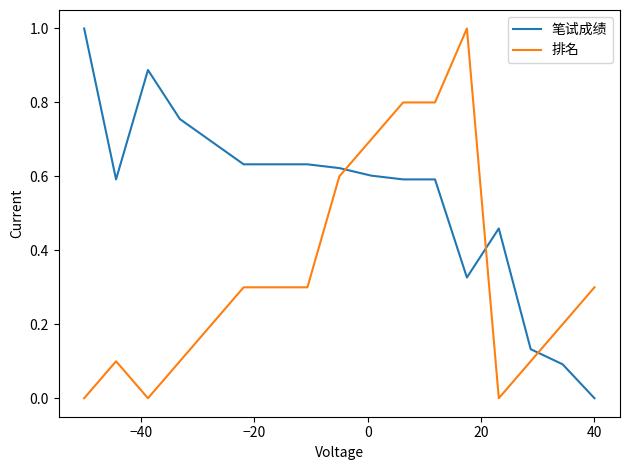

Rank the series by their average value, from highest to lowest.

笔试成绩, 排名